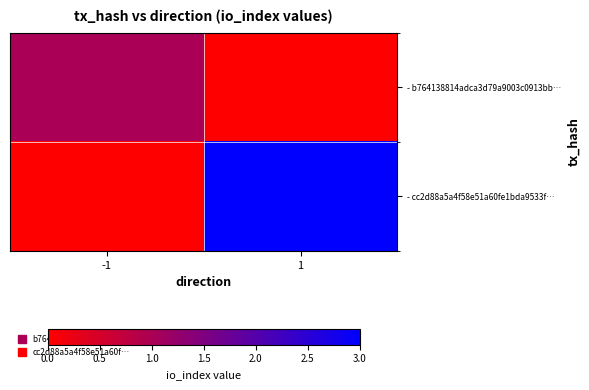

Rank the series at -1 from lowest to highest value.

- cc2d88a5a4f58e51a60fe1bda9533f…, - b764138814adca3d79a9003c0913bb…